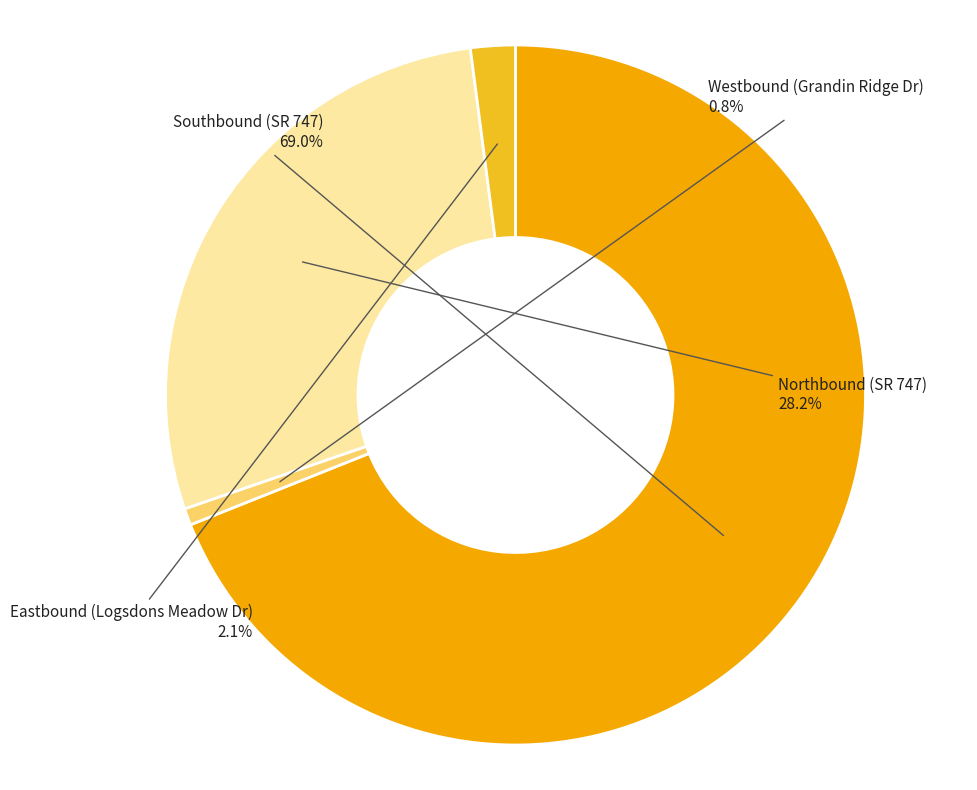

To the nearest percent, what portion does Westbound (Grandin Ridge Dr) represent?

1%